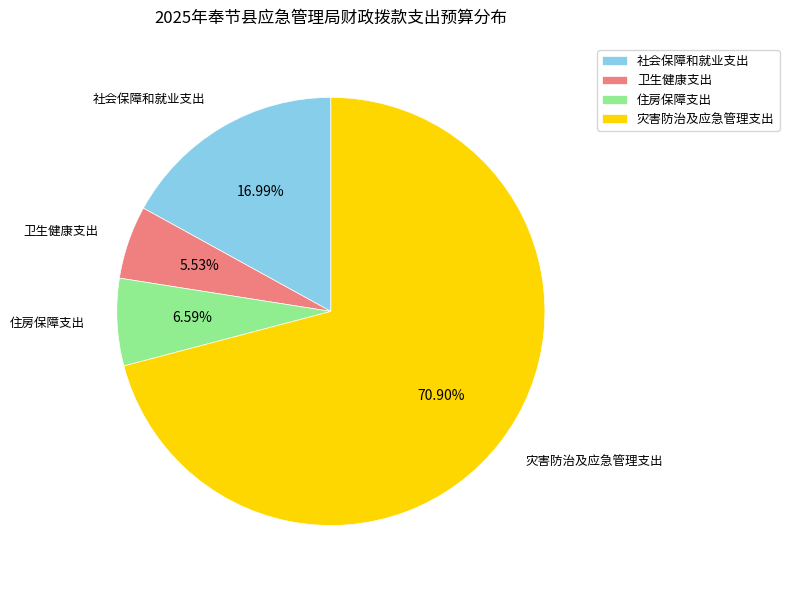

Which slice is the largest?

灾害防治及应急管理支出